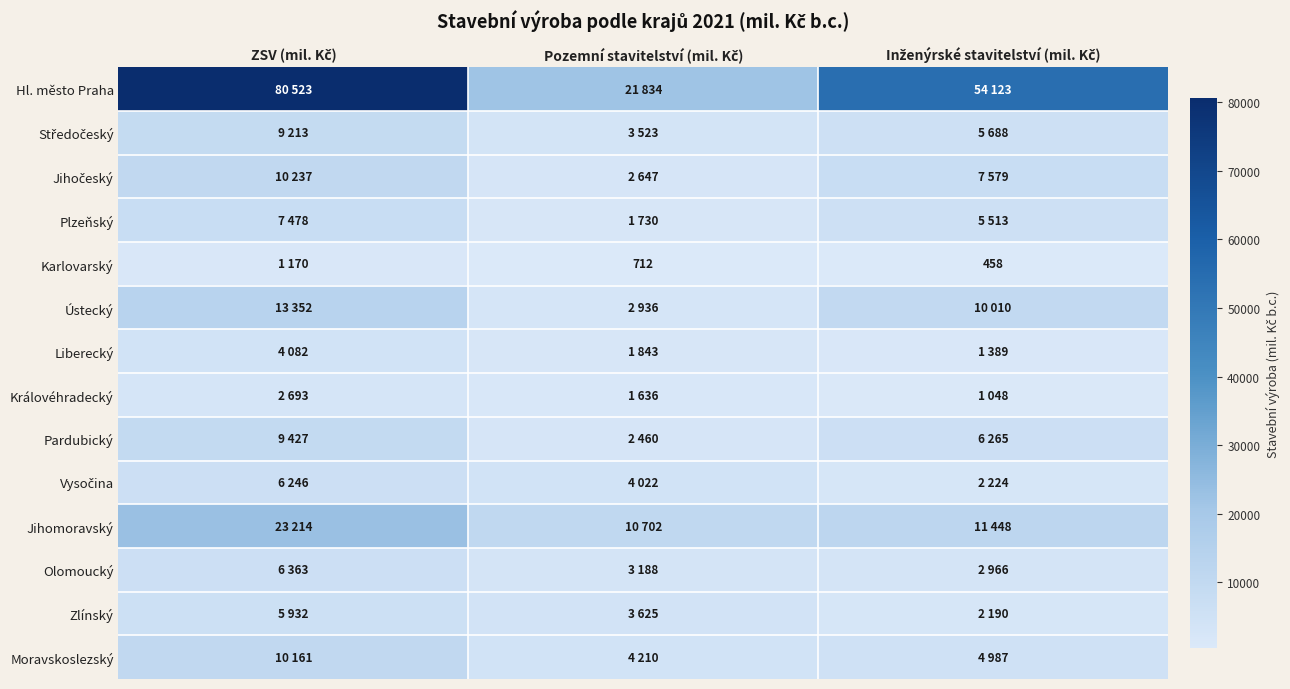

Rank the series by their maximum value, from highest to lowest.

Hl. město Praha, Jihomoravský, Ústecký, Jihočeský, Moravskoslezský, Pardubický, Středočeský, Plzeňský, Olomoucký, Vysočina, Zlínský, Liberecký, Královéhradecký, Karlovarský